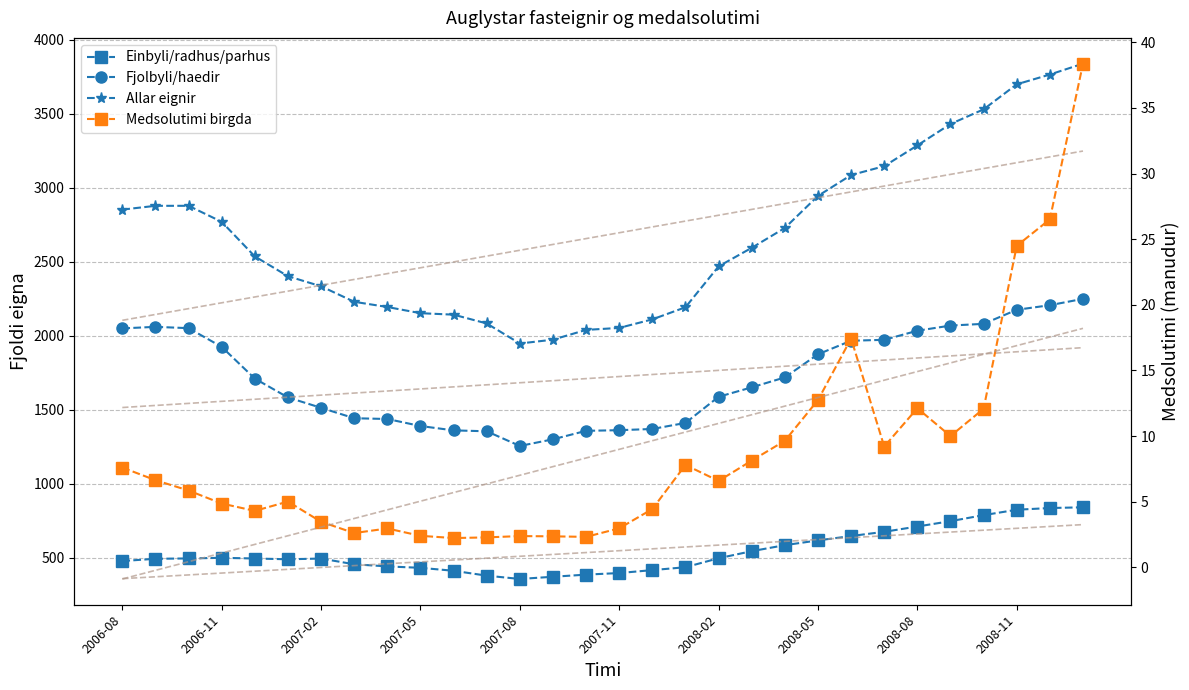

The value of Allar eignir at 16 is 2109.9. True or false?

True